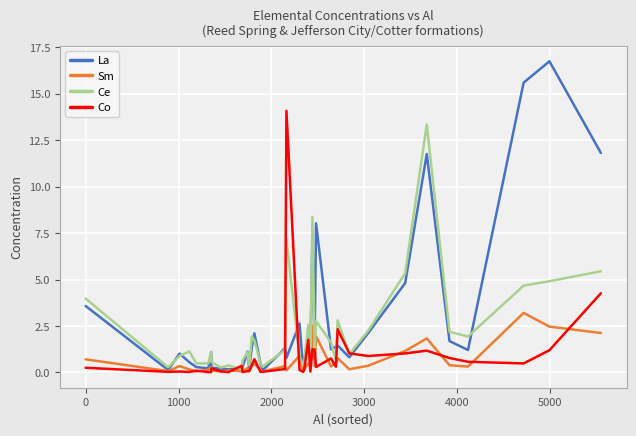

Which series has the widest spread of values?

La